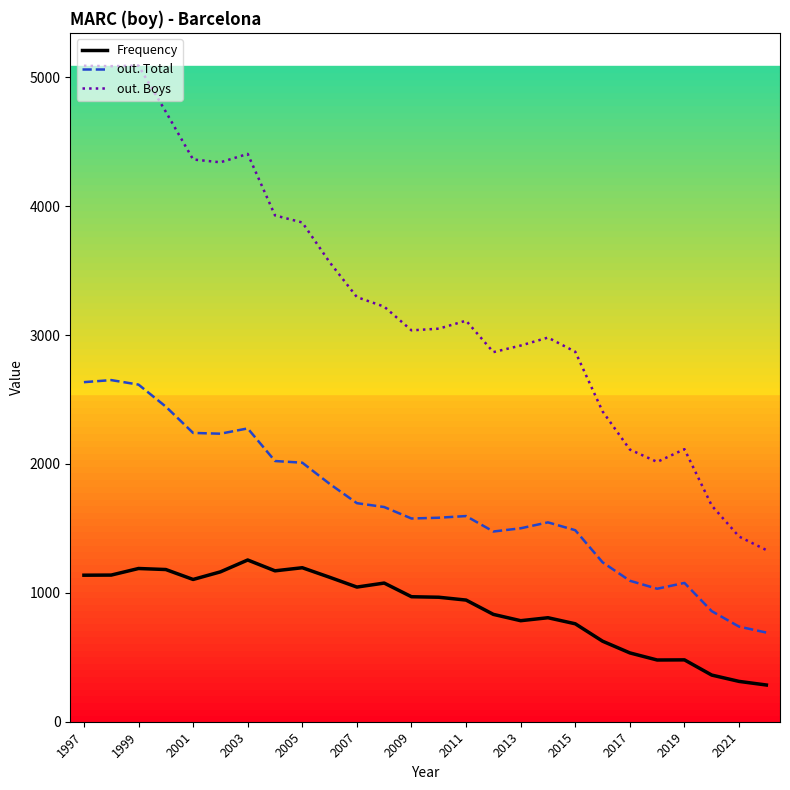

Rank the series by their maximum value, from highest to lowest.

out. Boys, out. Total, Frequency